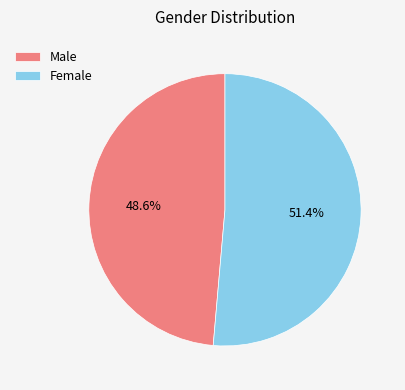

Which category accounts for the majority?

Female